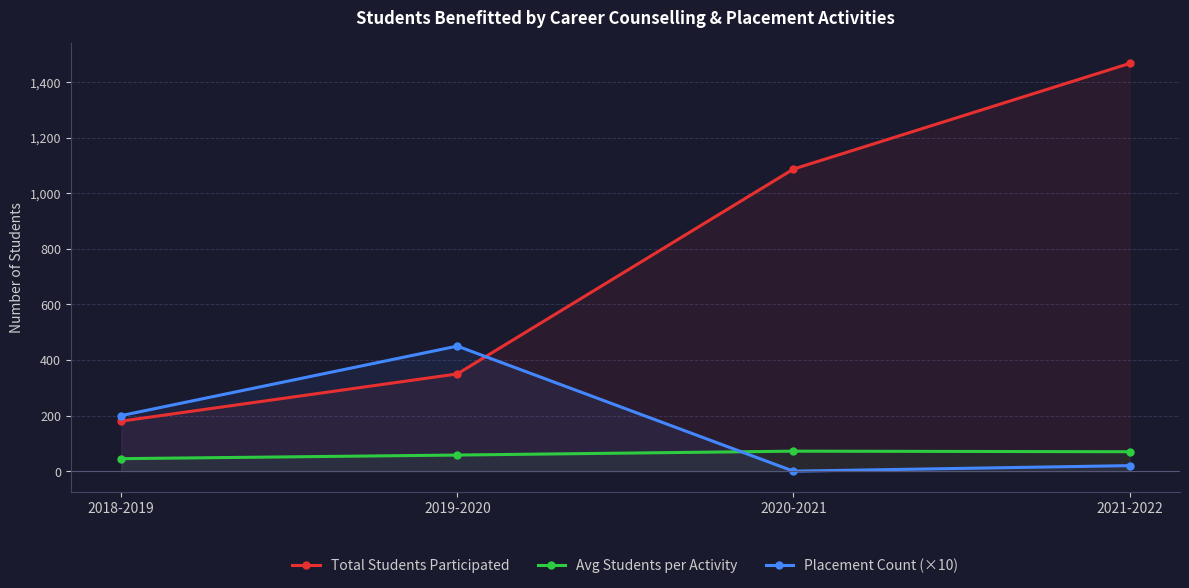

At which label is Avg Students per Activity closest to 58?

2019-2020